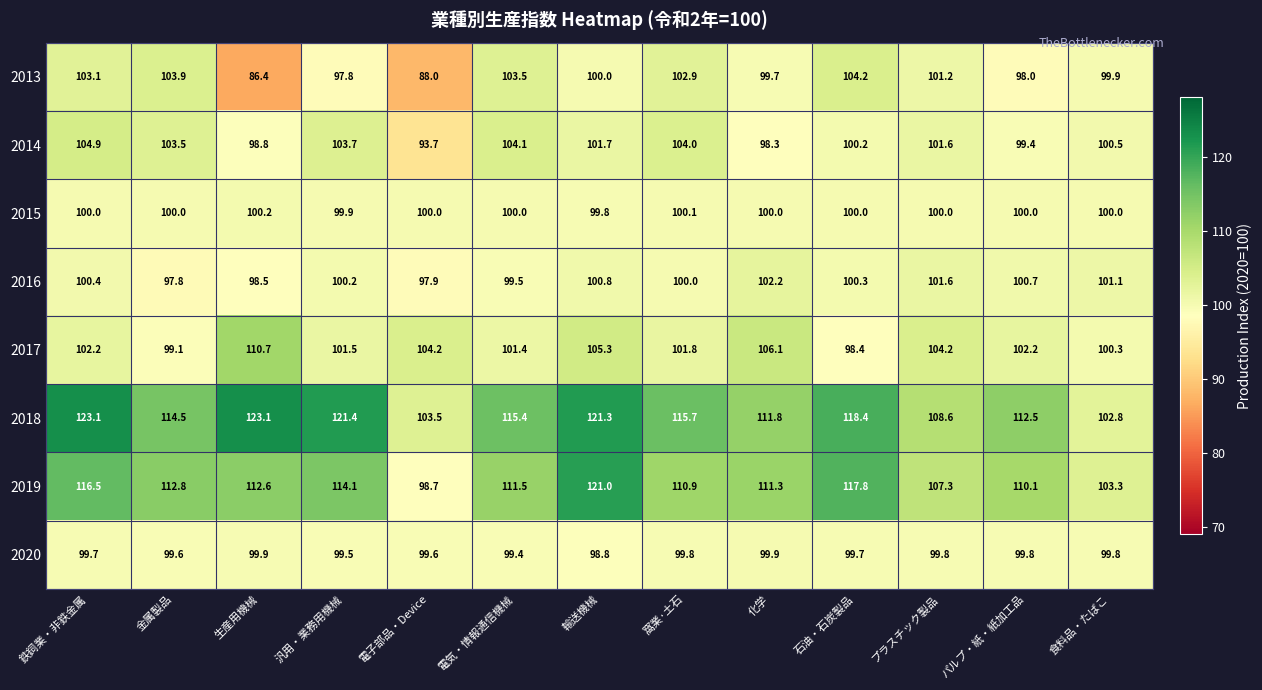

List the series in order of their peak value, lowest first.

2020, 2015, 2016, 2013, 2014, 2017, 2019, 2018